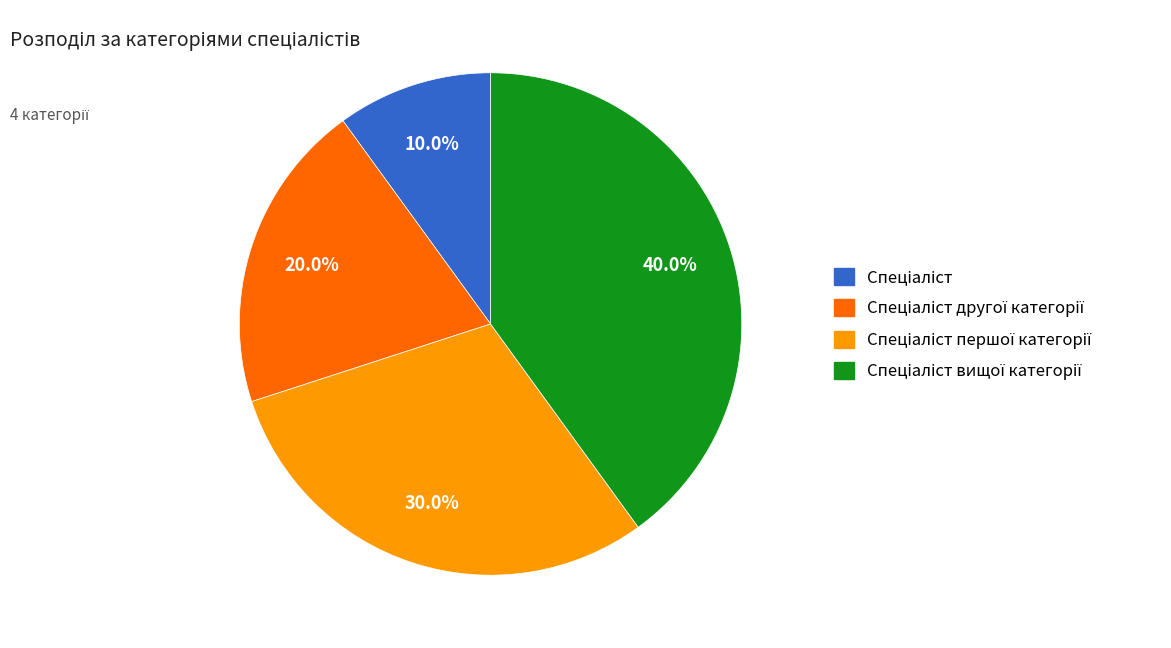

Does any single category account for the majority?

No